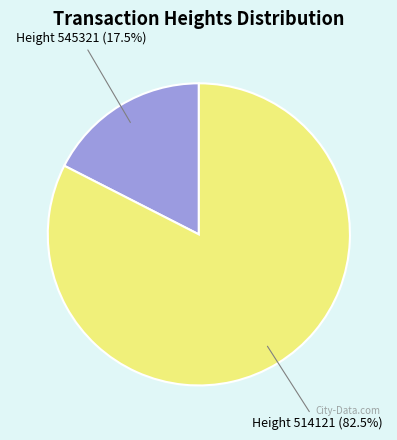

Does any single category account for the majority?

Yes